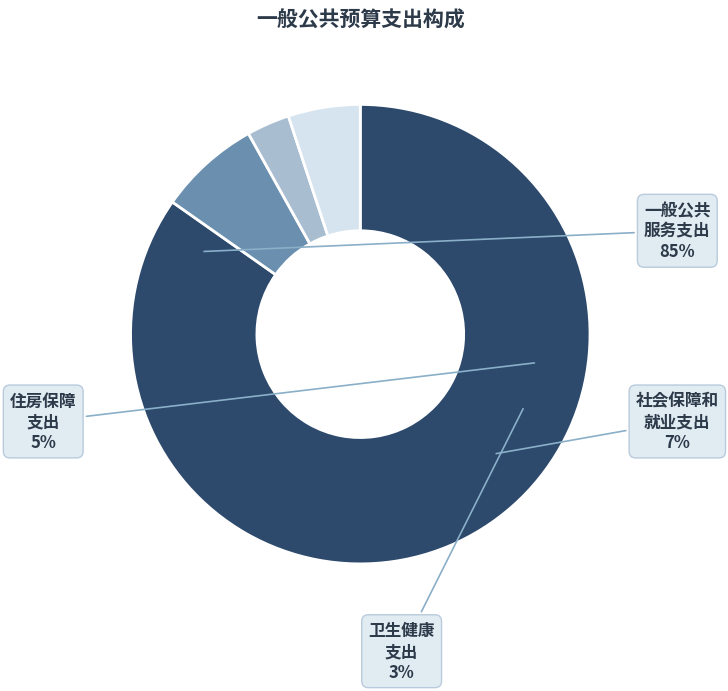

The 卫生健康支出 slice represents 1% of the pie. True or false?

False